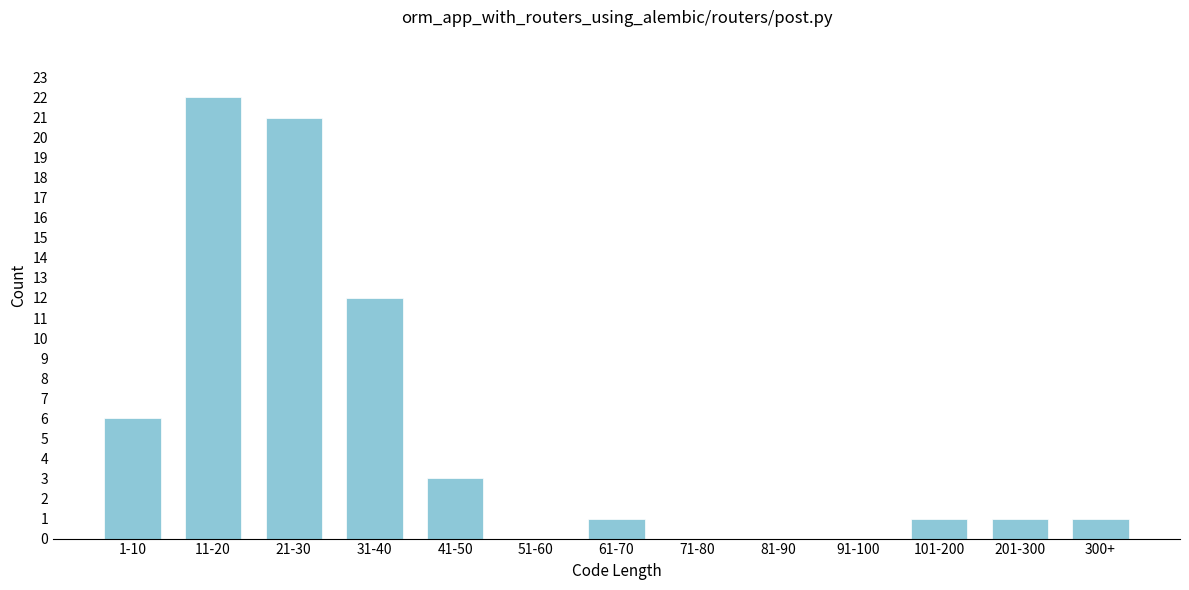

Reading left to right, extract all data points from this chart.

1-10=6	11-20=22	21-30=21	31-40=12	41-50=3	51-60=0	61-70=1	71-80=0	81-90=0	91-100=0	101-200=1	201-300=1	300+=1